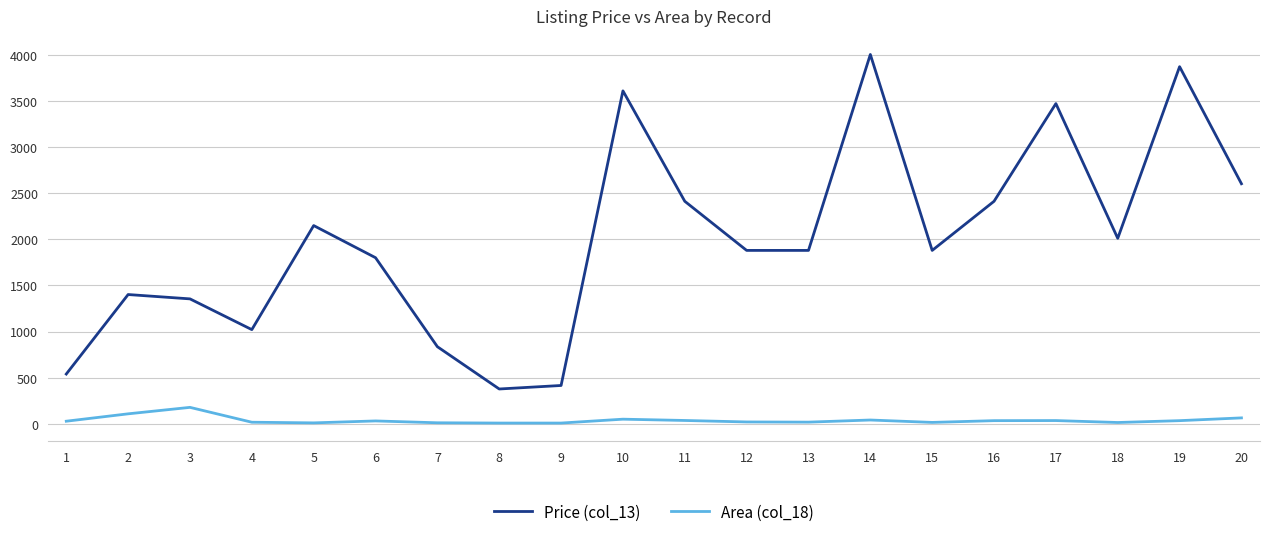

List the series in order of their overall mean, highest first.

Price (col_13), Area (col_18)